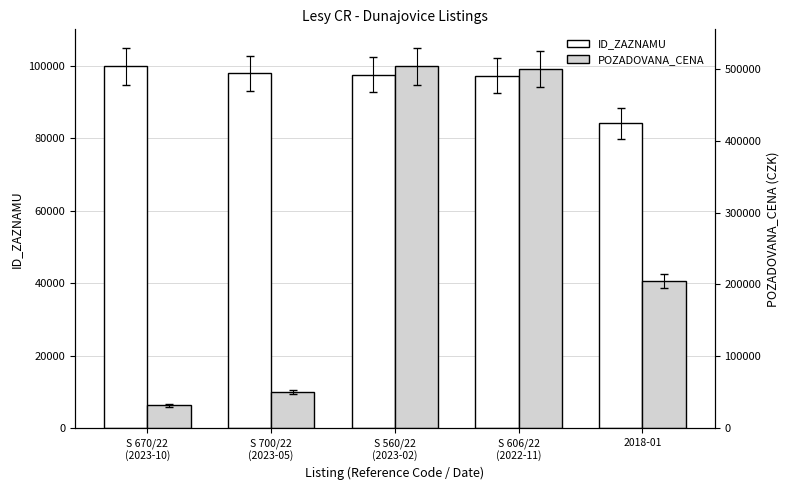

What is the difference between the maximum and minimum values in the POZADOVANA_CENA series?

471430